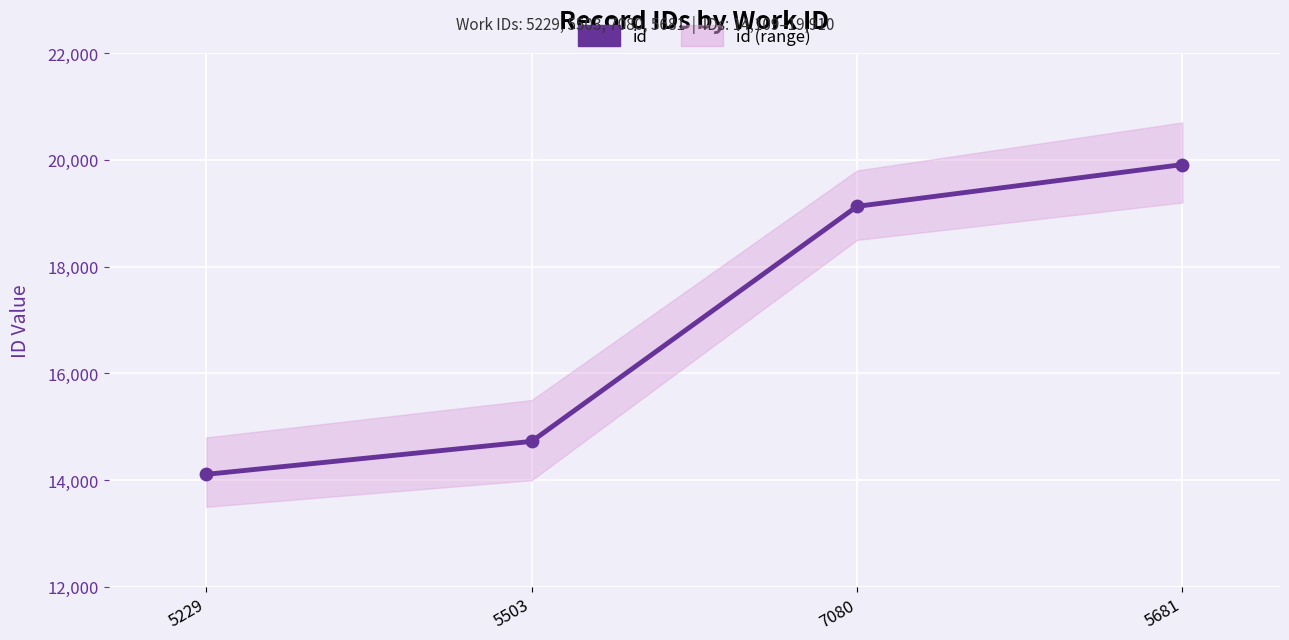

Which has a higher value, 5503 or 5681?

5681